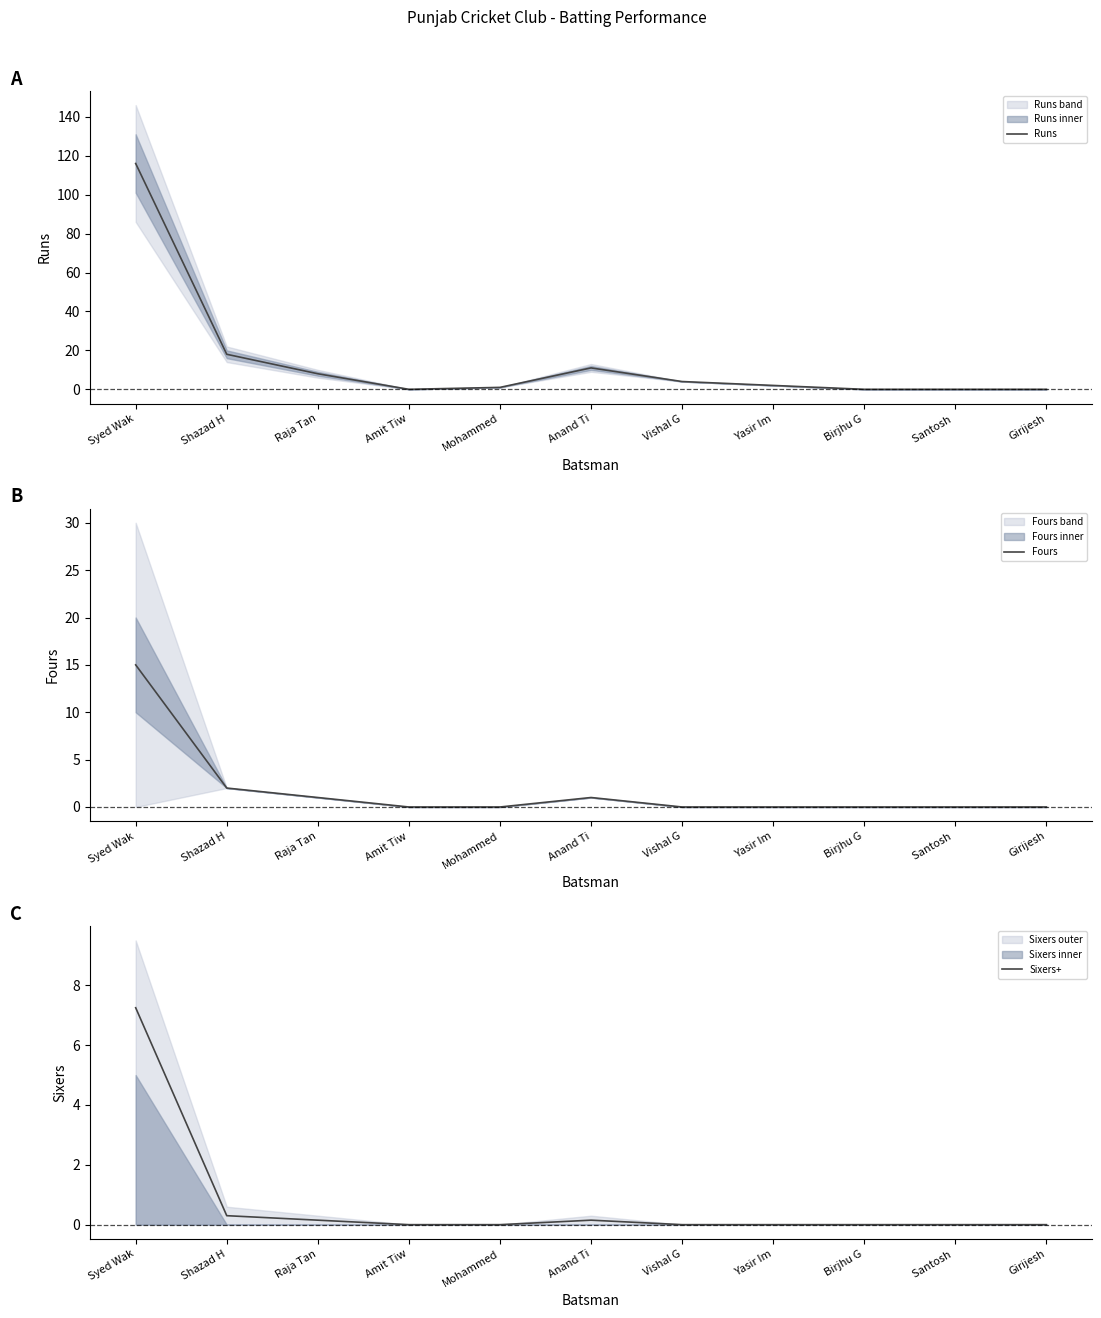

The value of Sixers+ at Amit Tiw is 0.0. True or false?

True